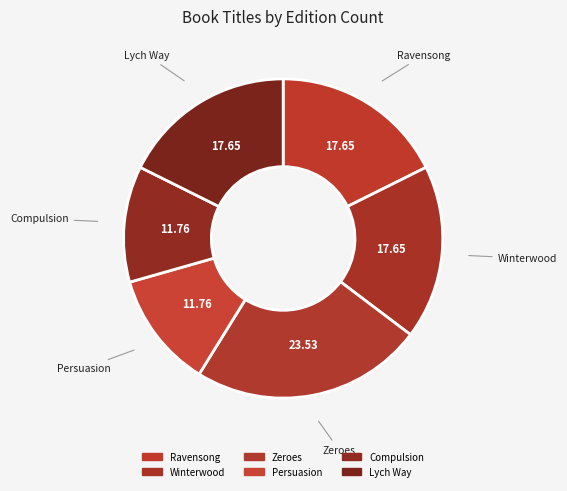

How many slices are in this pie chart?

6